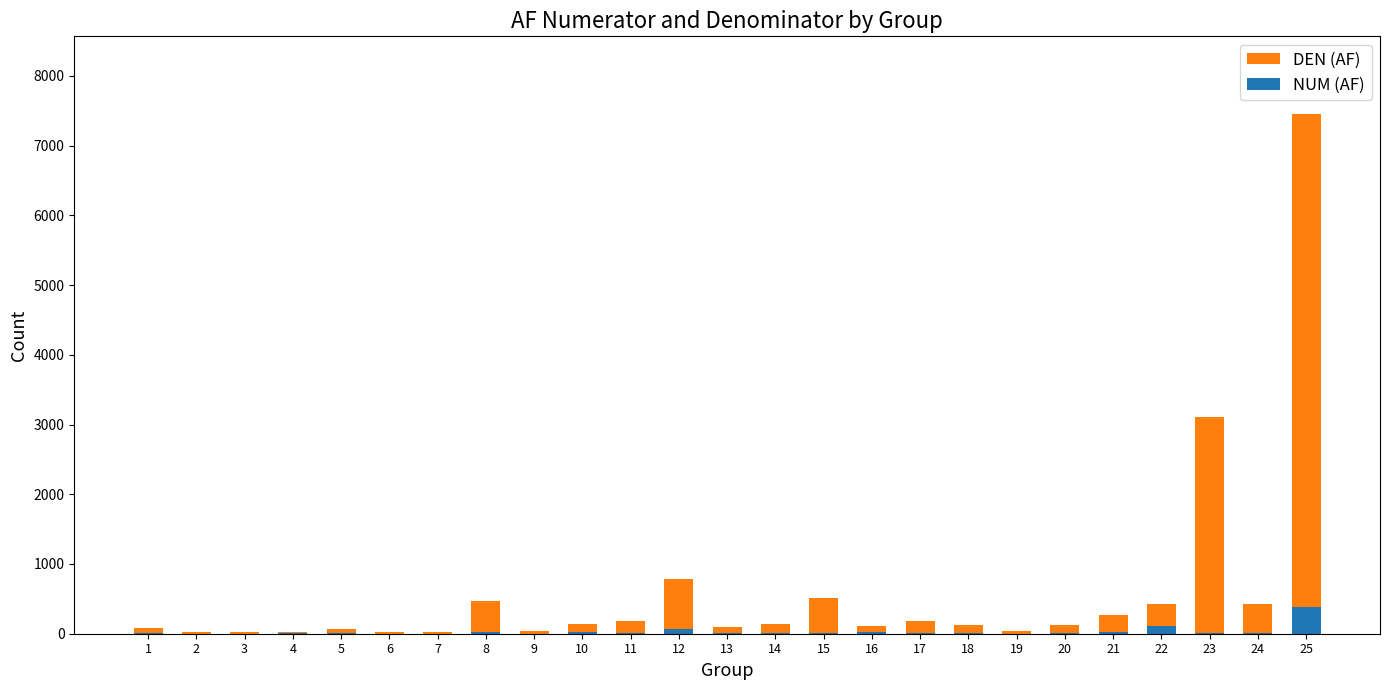

How many values in NUM (AF) are above zero?

23